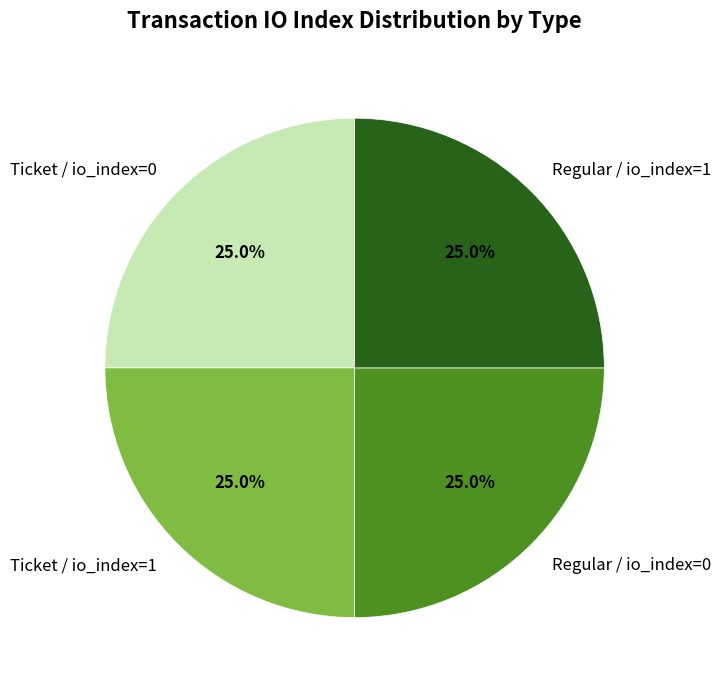

Approximately how many times larger is the value at Regular / io_index=1 compared to Ticket / io_index=0?

1.0